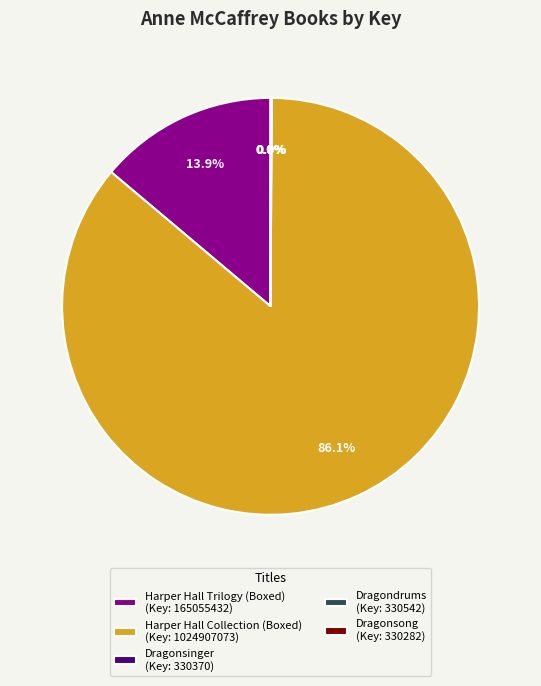

Which category has the biggest portion of the pie?

Harper Hall Collection (Boxed) (Key: 1024907073)